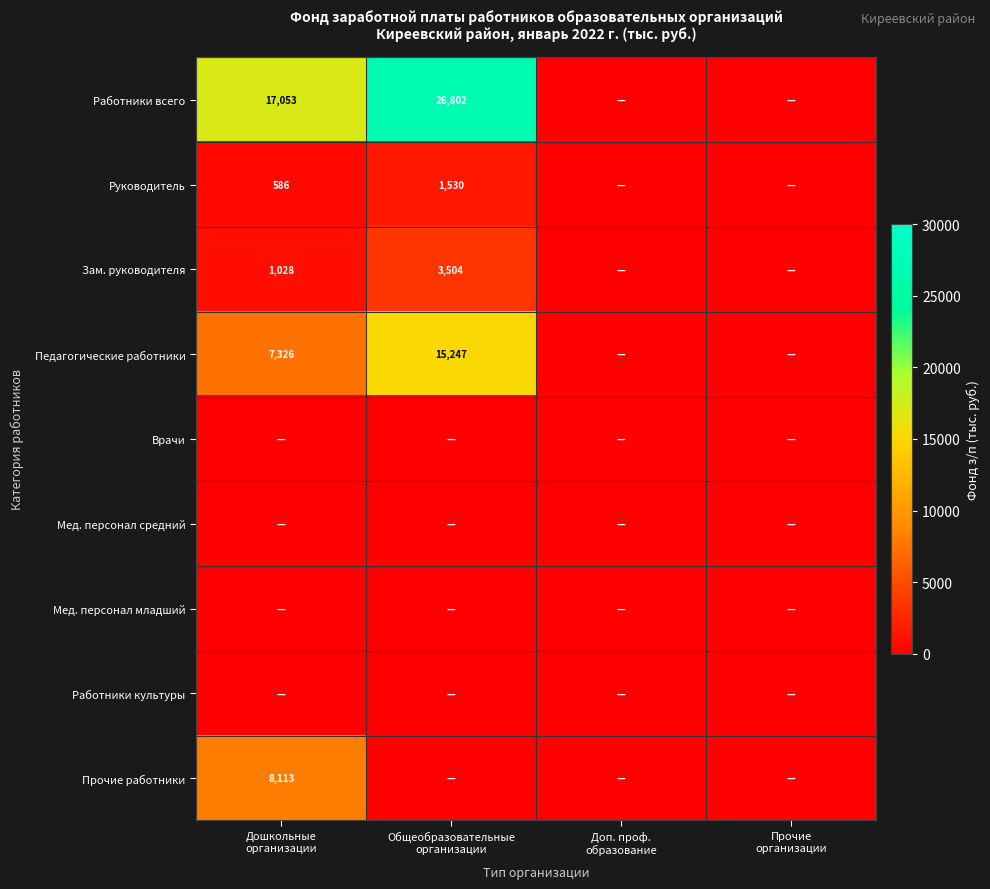

List the labels in order of Работники культуры value, largest first.

Дошкольные организации, Общеобразовательные организации, Доп. проф. образование, Прочие организации